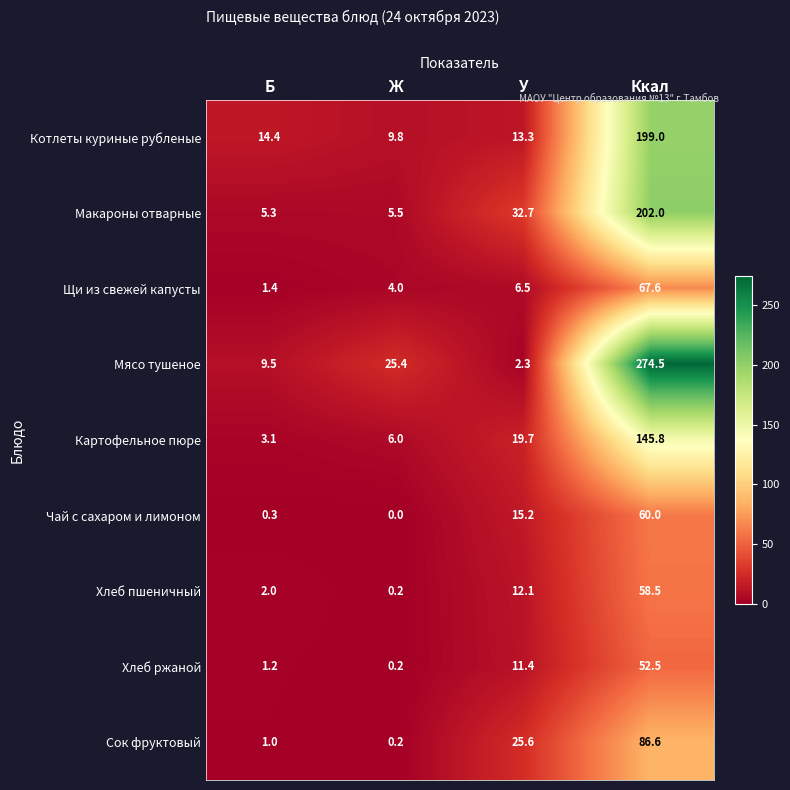

At which category is the sum across all series the highest?

Ккал